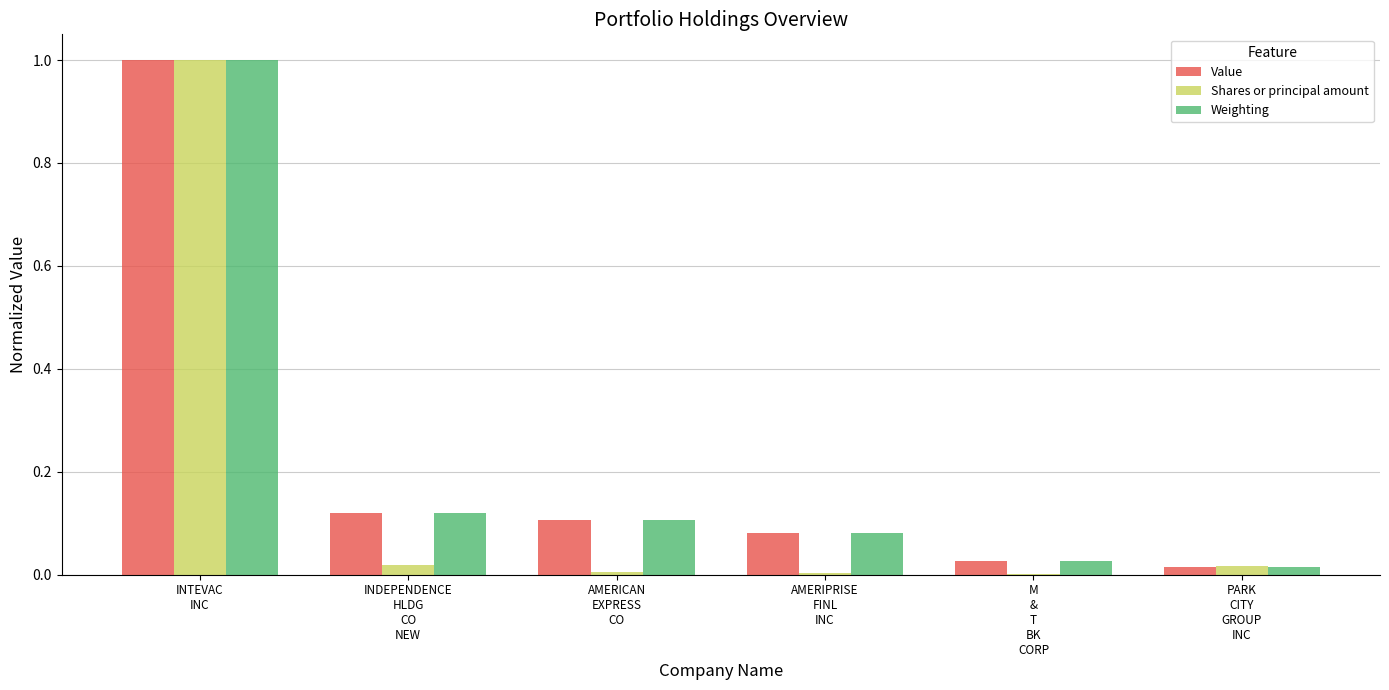

What is the greatest value displayed?

1.0